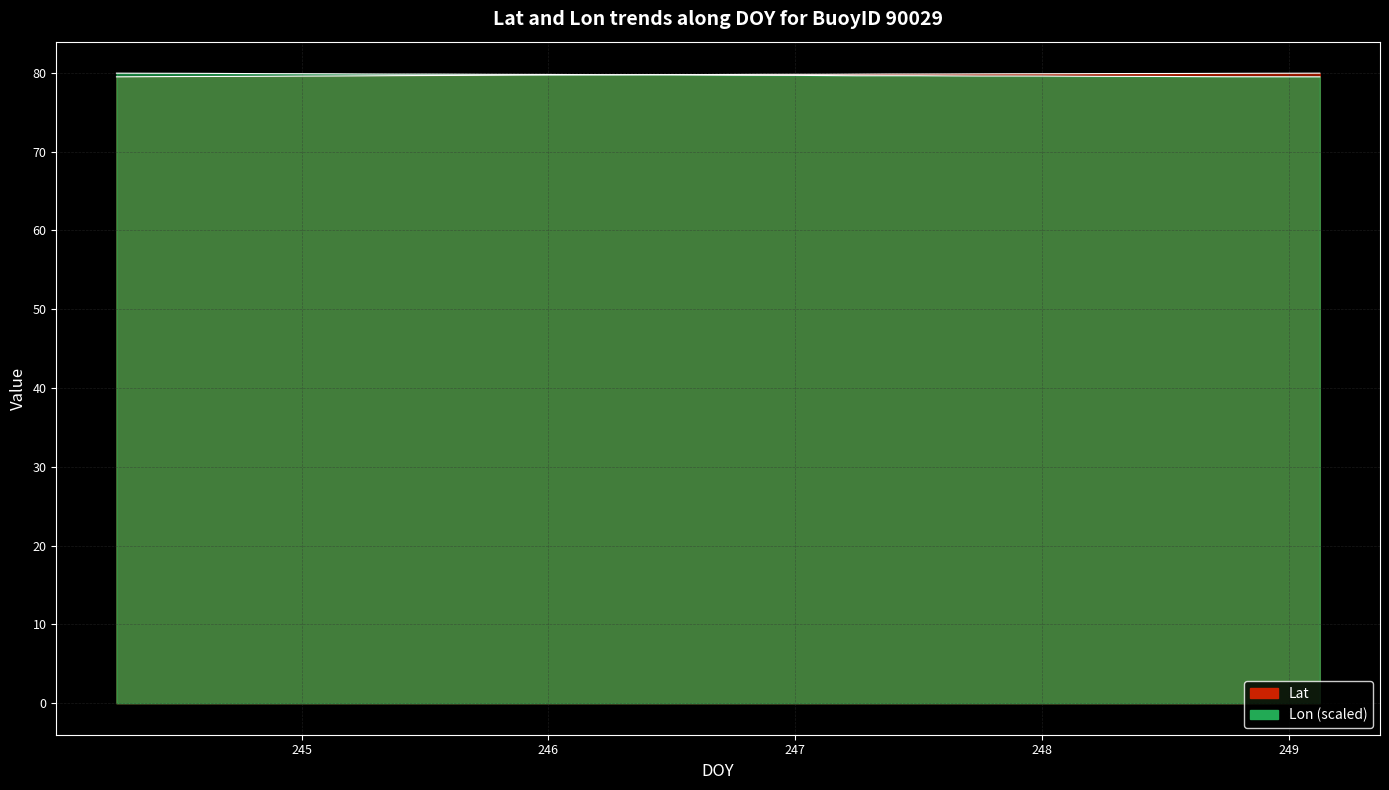

What are all the series names shown in the legend?

Lat, Lon